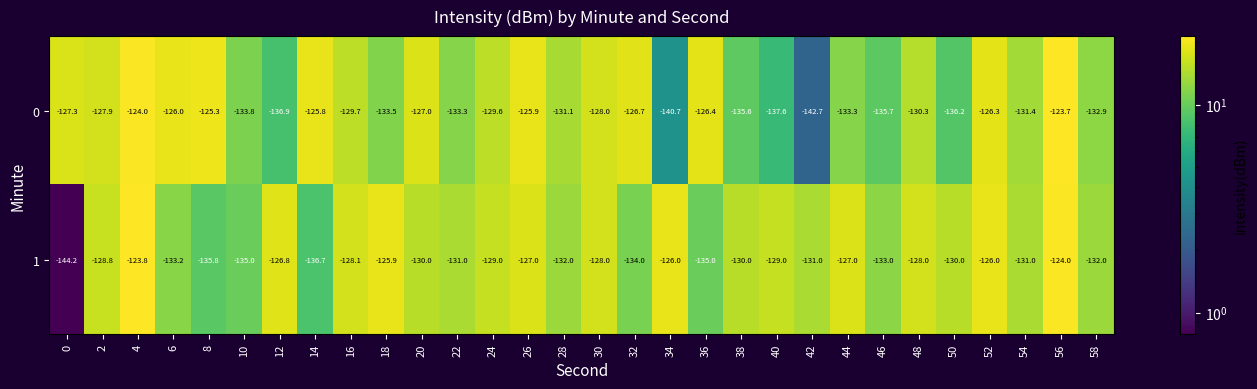

At which category is the sum across all series the highest?

56